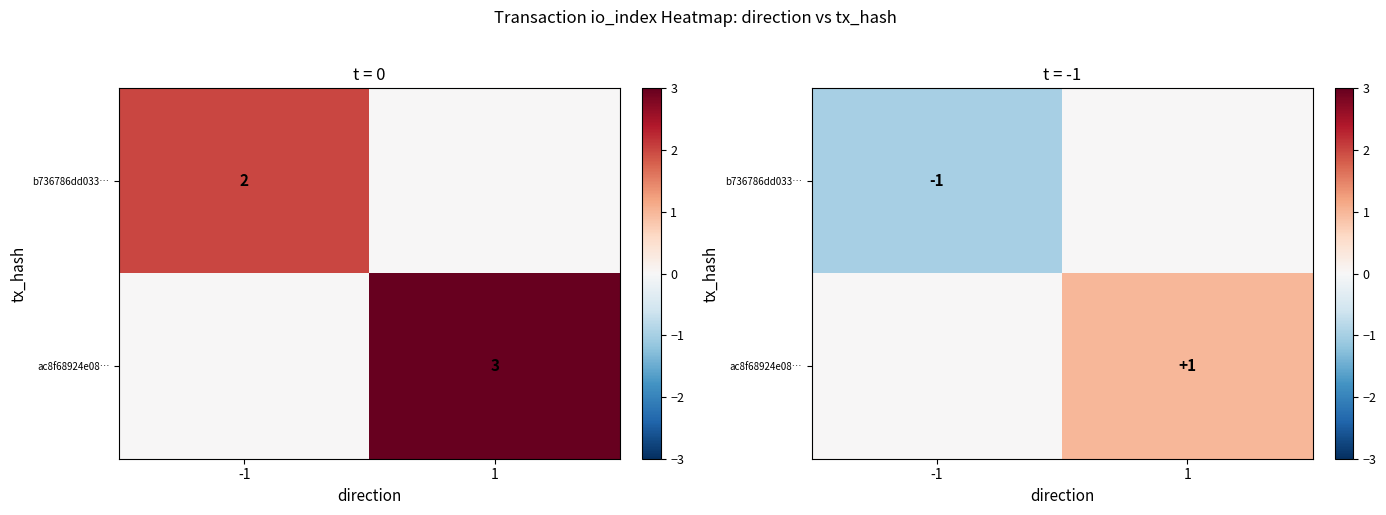

How many distinct data groups are displayed?

2